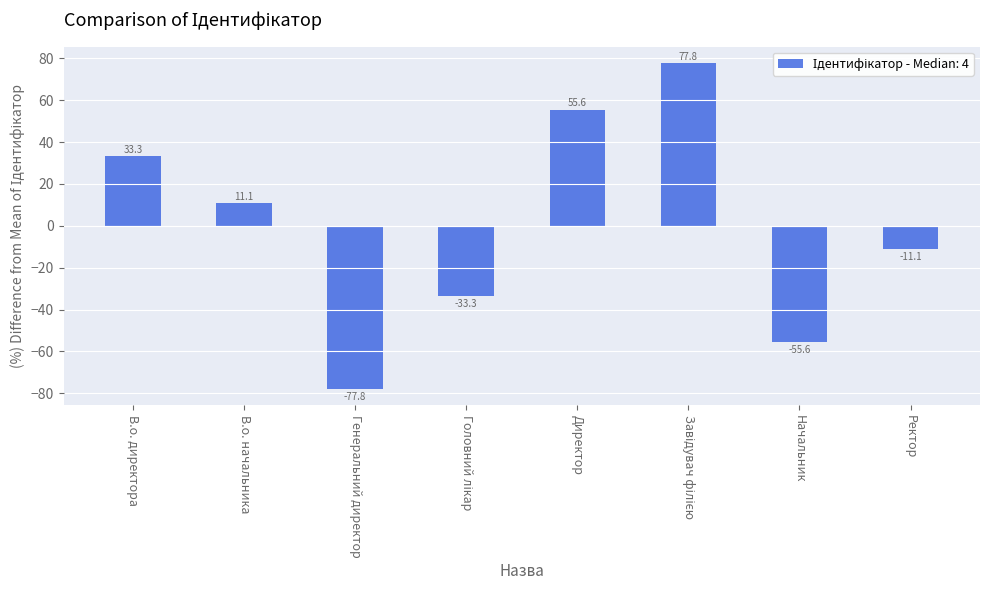

At which label does the data first exceed 11?

В.о. директора